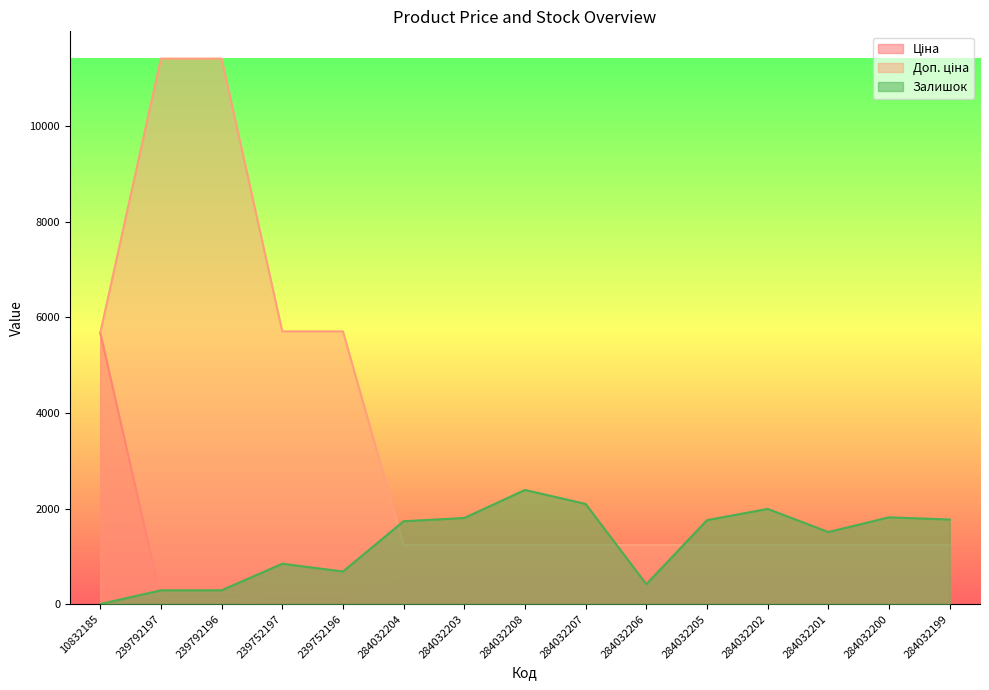

True or false: Доп. ціна and Ціна cross at least once.

False